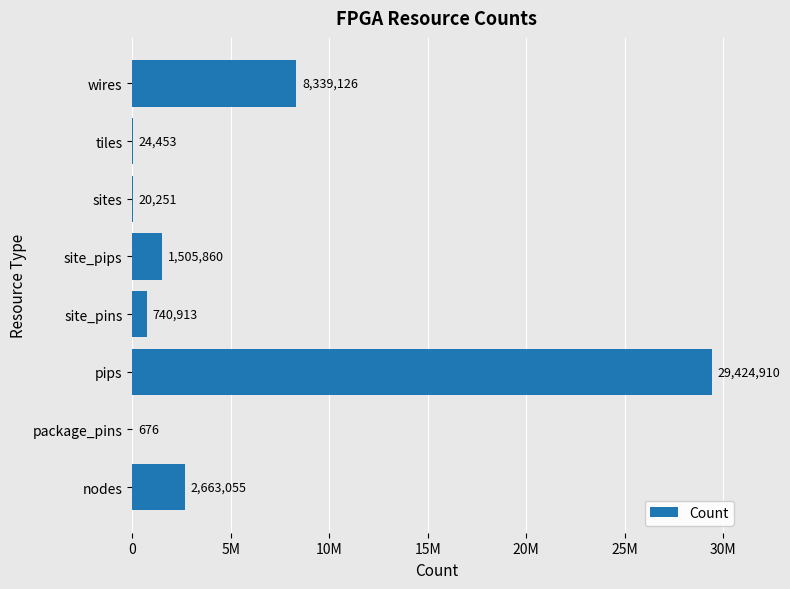

Does the chart contain any negative values?

No